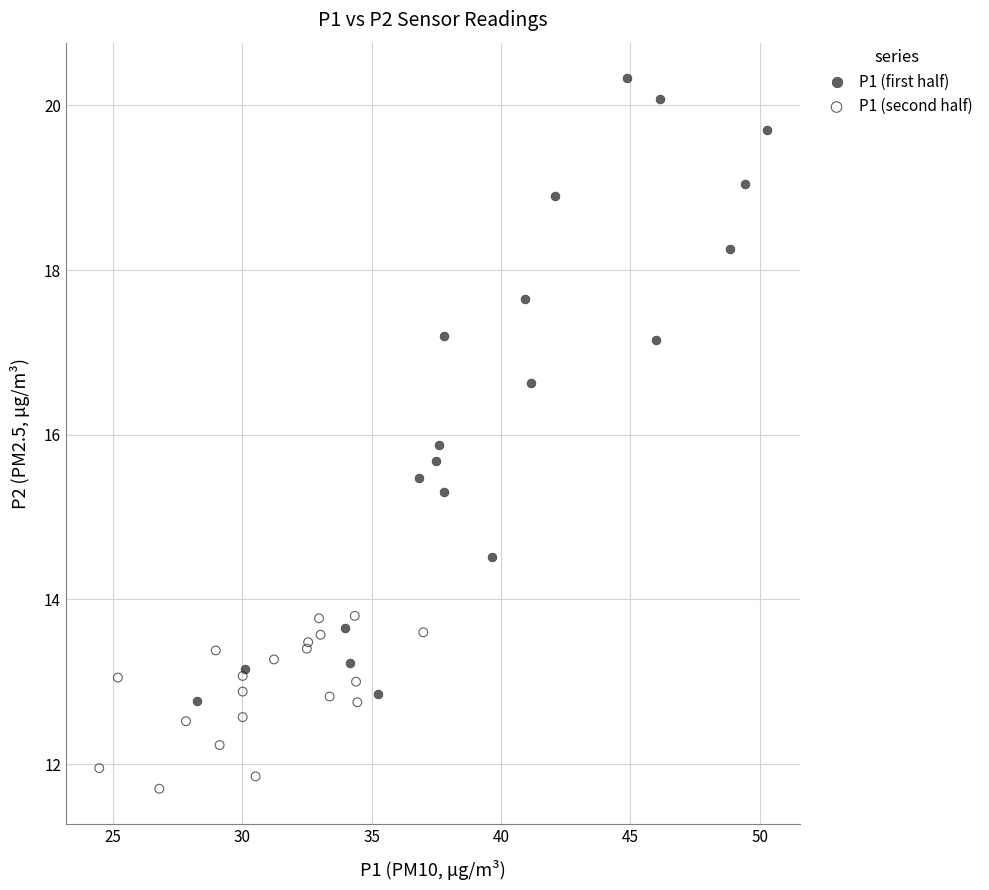

Which series contains the highest Y value?

P1 (first half)